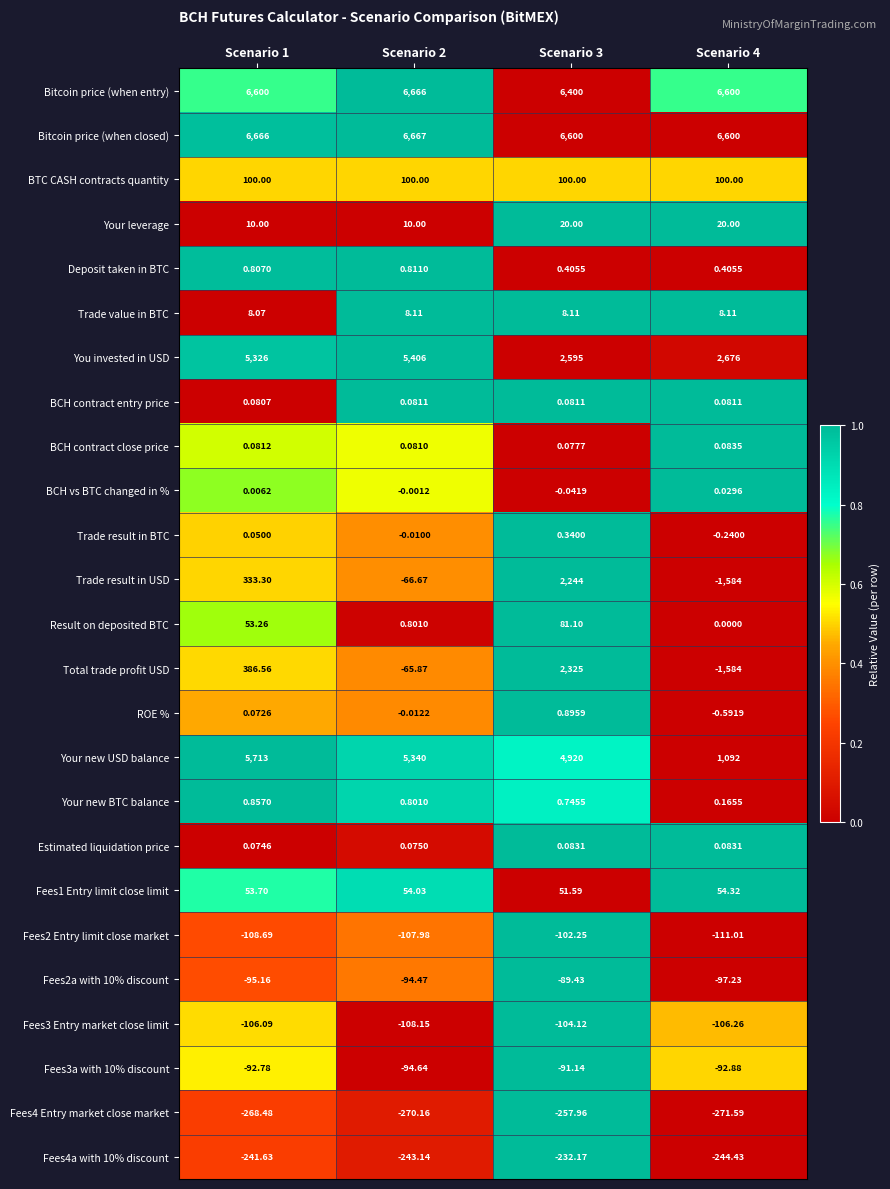

Which series has the largest total across all categories?

Bitcoin price (when closed)